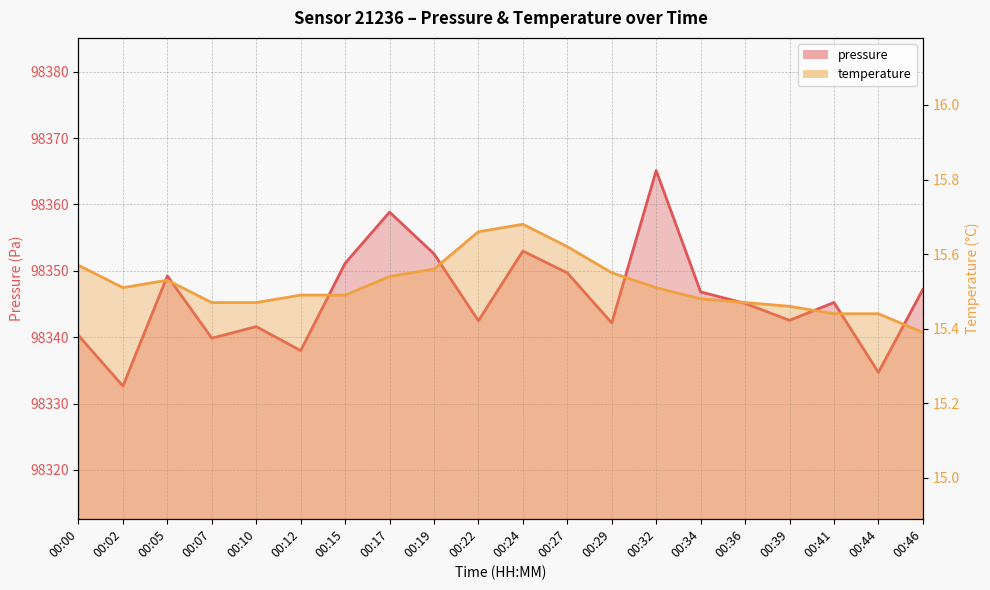

What is the lowest value of the pressure series?

98332.6